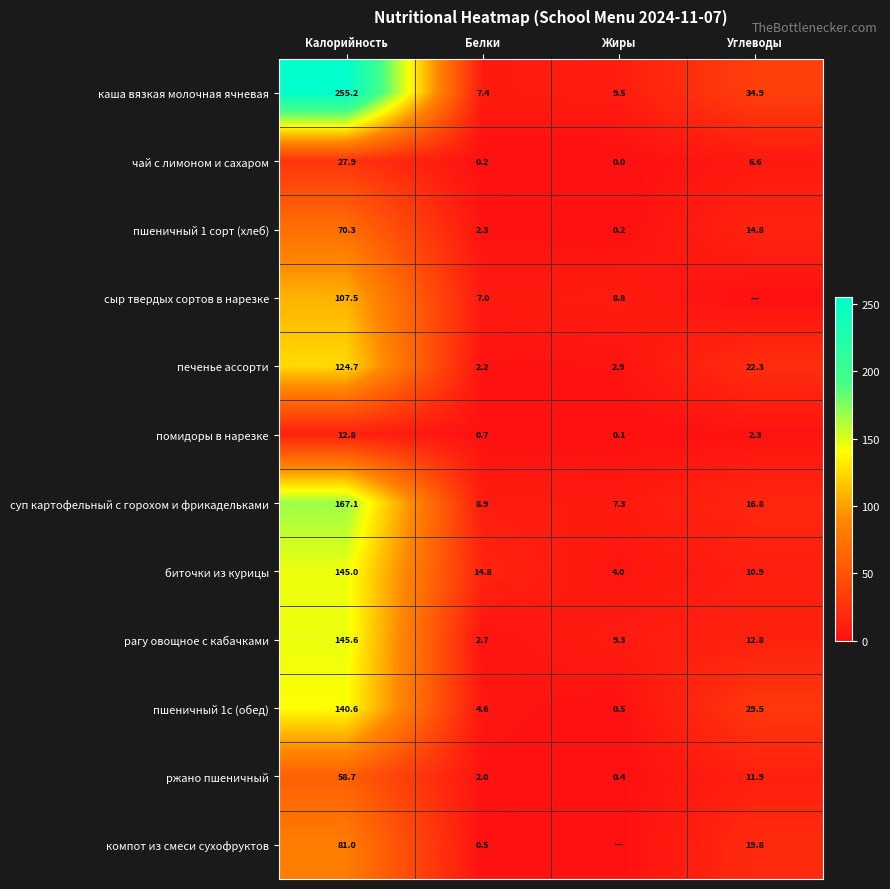

Which has a higher value, Жиры or Калорийность?

Калорийность